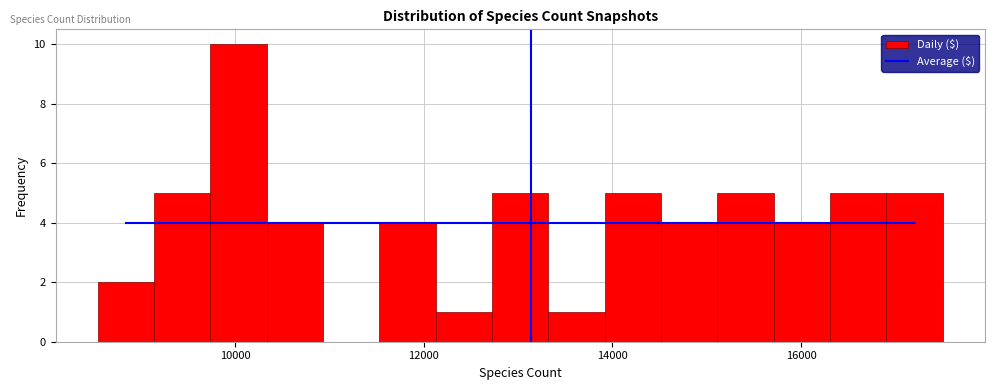

Around what value on the x-axis is the tallest bar? Give the approximate position of its centre, as read against the axis.

10000